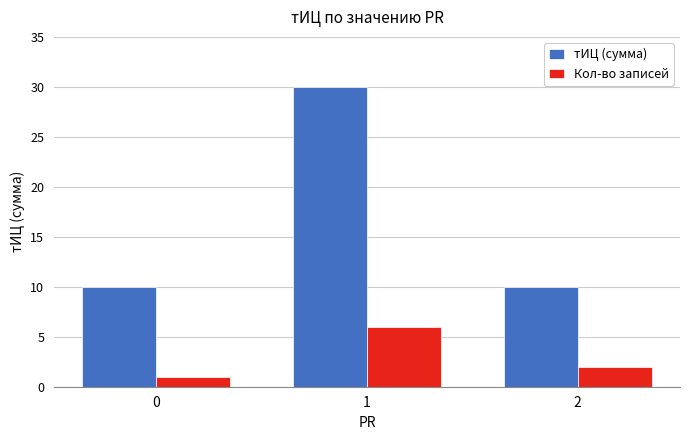

Is the value of Кол-во записей at 2 greater than the value of тИЦ (сумма) at 2?

No